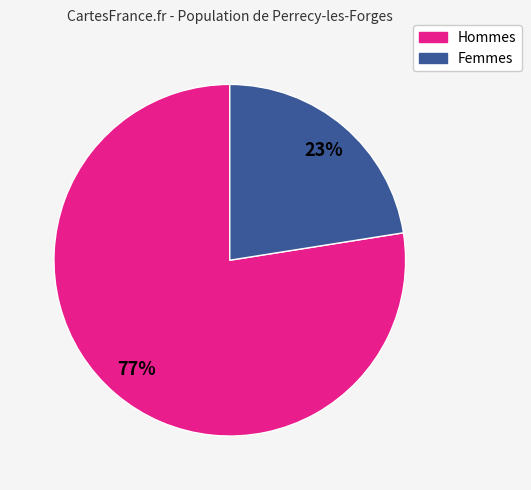

To the nearest percent, what is the average slice percentage?

50%